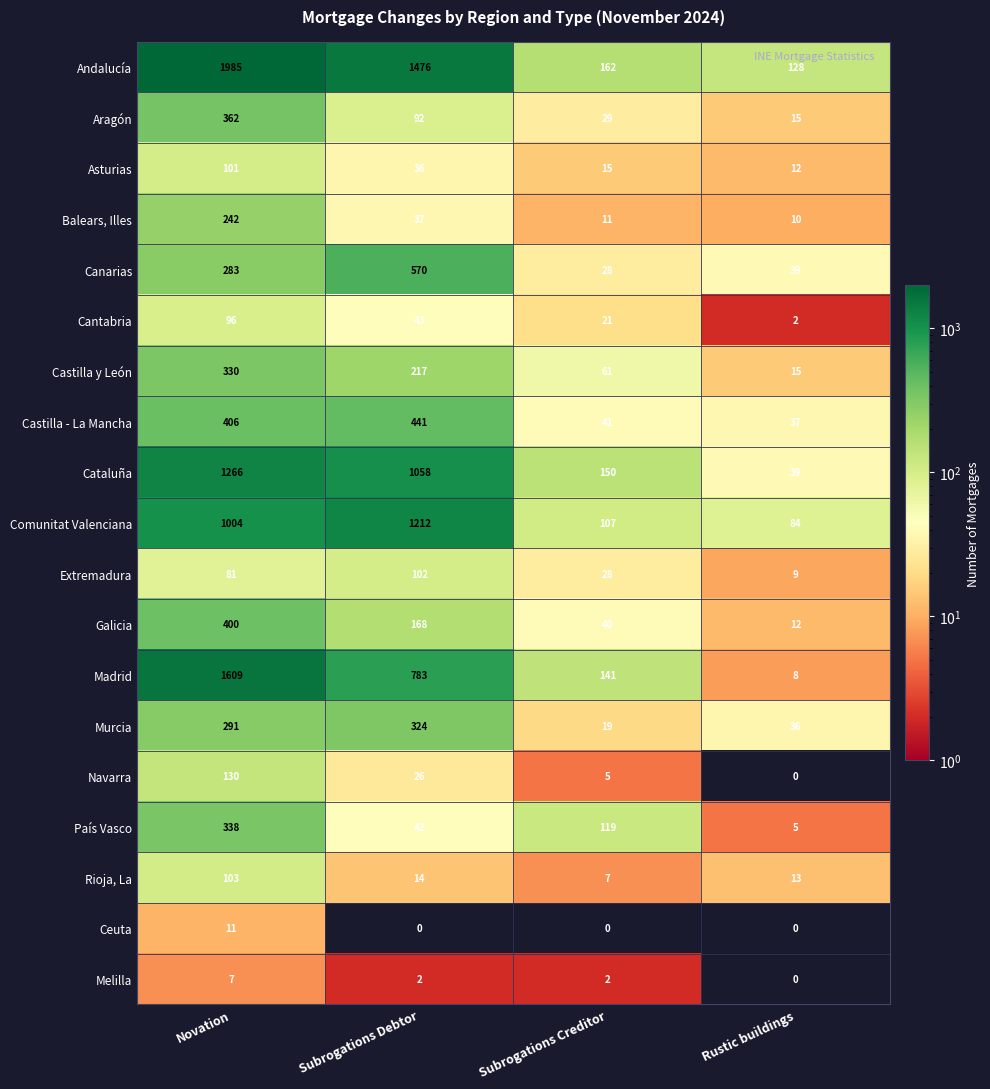

Is the value of Asturias at Novation greater than the value of Murcia at Rustic buildings?

Yes